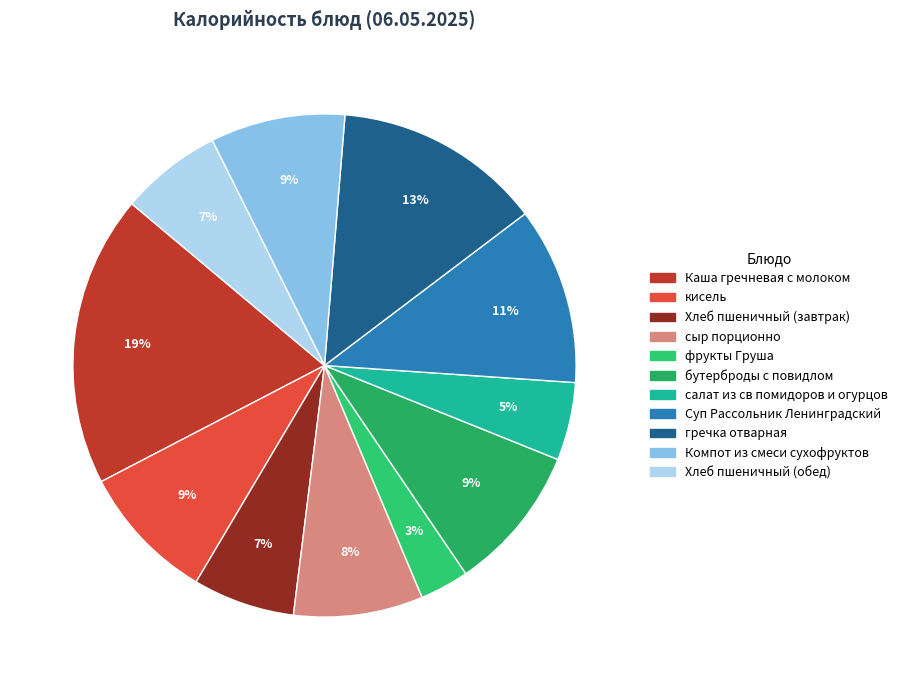

What percentage is the бутерброды с повидлом slice, to the nearest percent?

9%